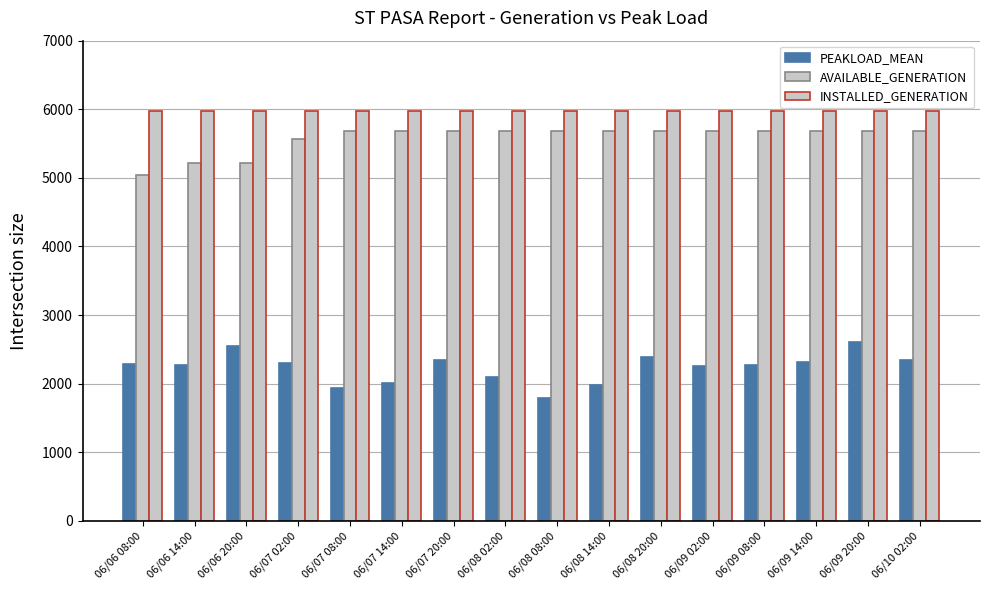

Which series has the largest total across all categories?

INSTALLED_GENERATION